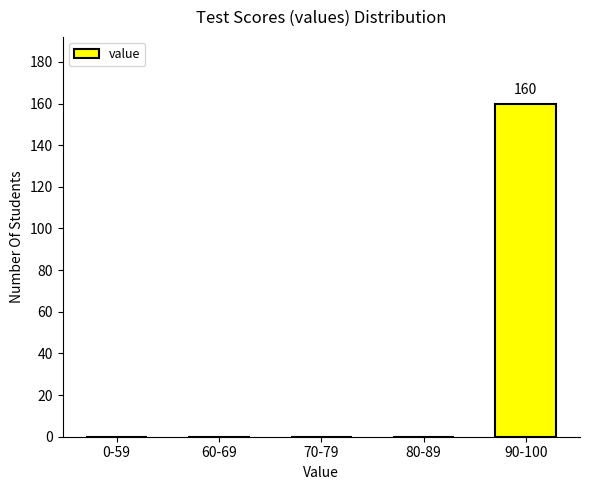

Reading right to left, transcribe all the data shown in this chart.

90-100=160	80-89=0	70-79=0	60-69=0	0-59=0